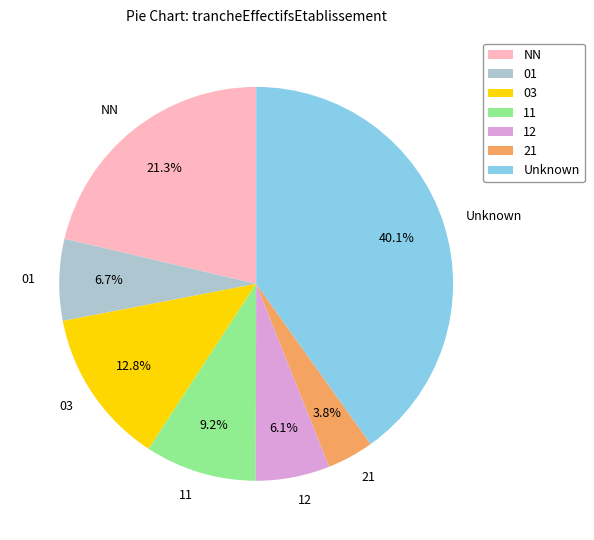

Which slice is the smallest?

21